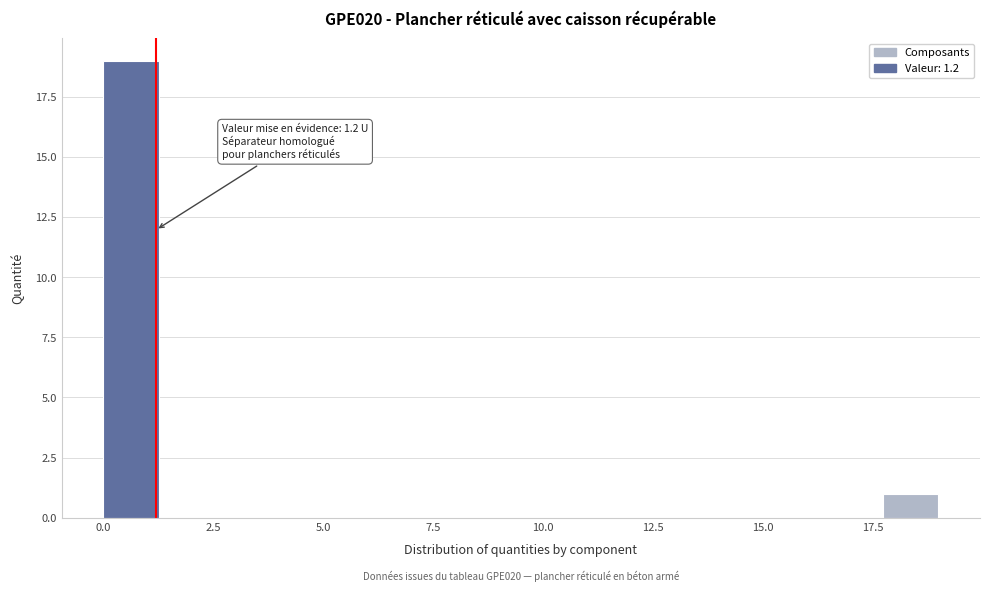

Read against the x-axis, roughly where is the centre of the tallest bar?

0.5